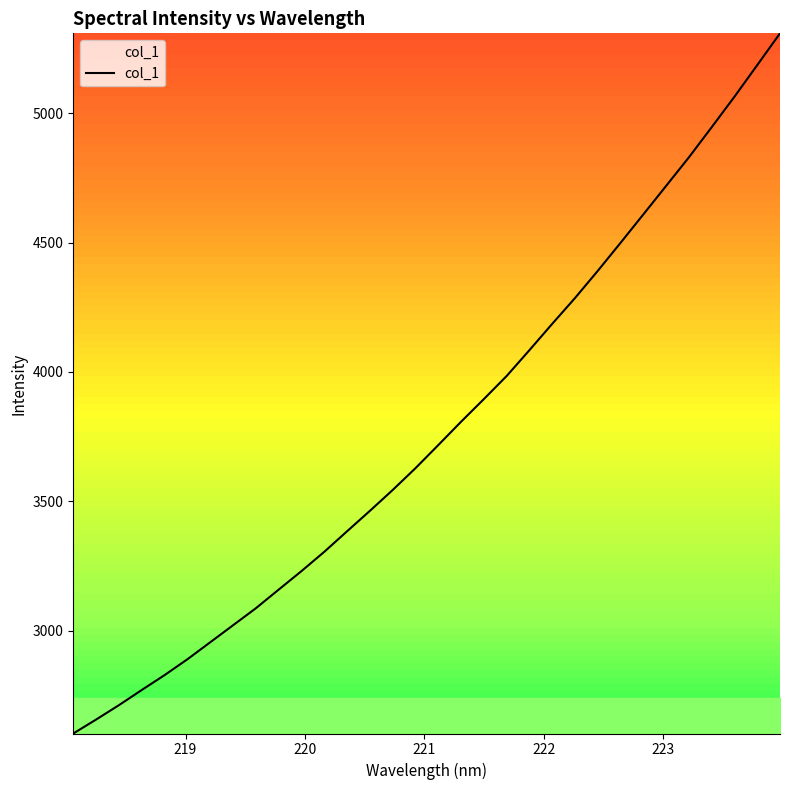

What is the difference between the maximum and second lowest values?

2652.8